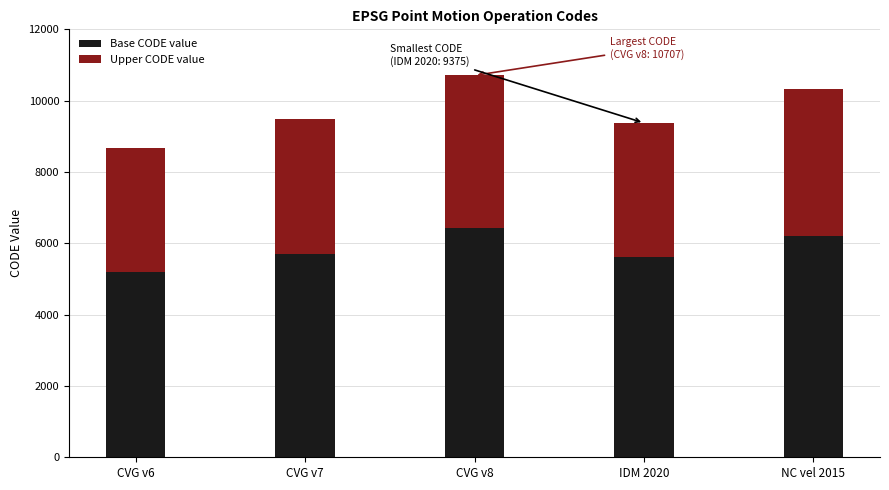

At which category is the sum across all series the highest?

CVG v8